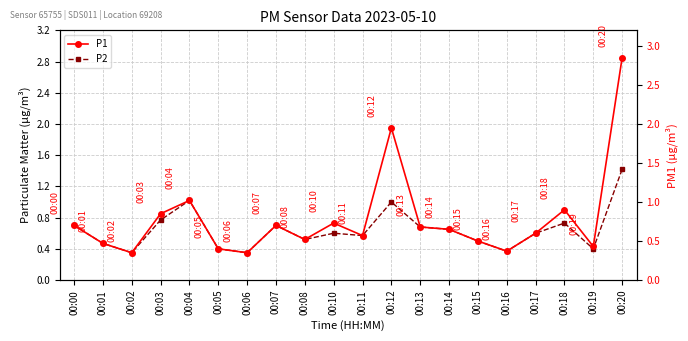

What is the average value of the P1 series?

0.8